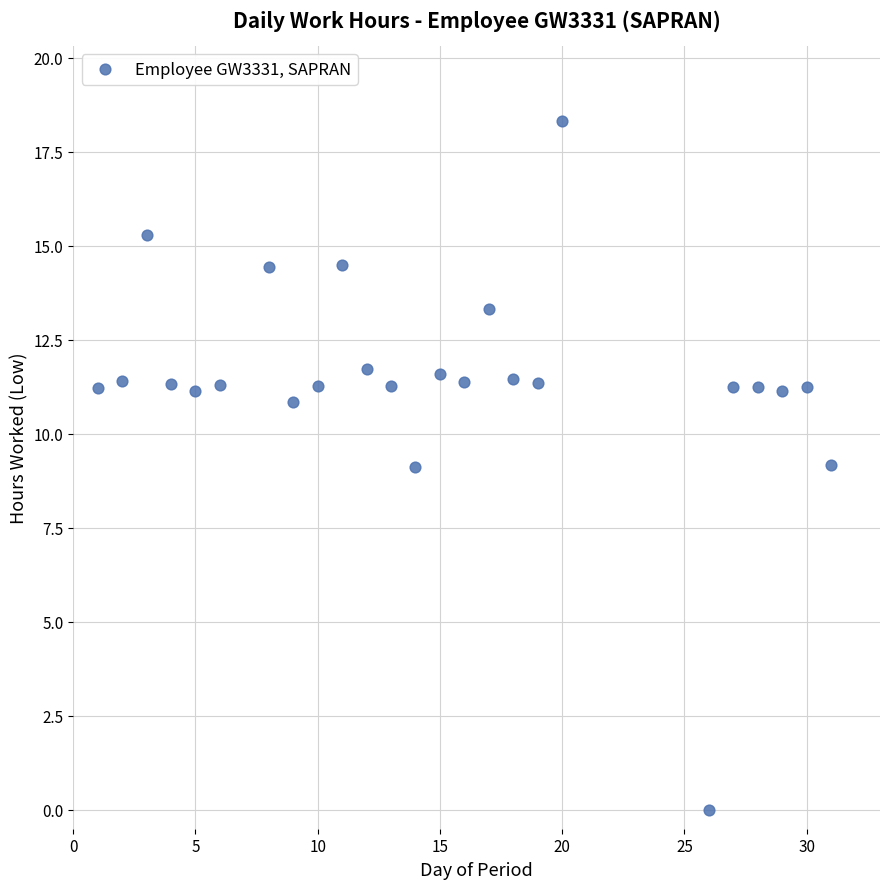

What is the range of Y values (max minus min)?

18.3